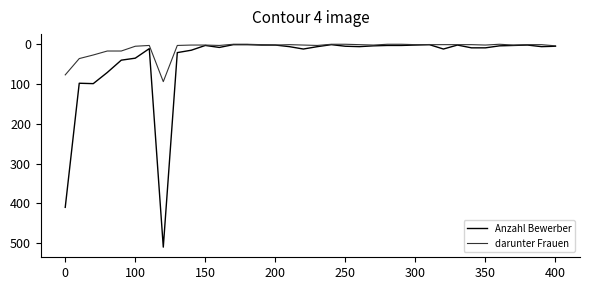

How many lines are shown in the chart?

2